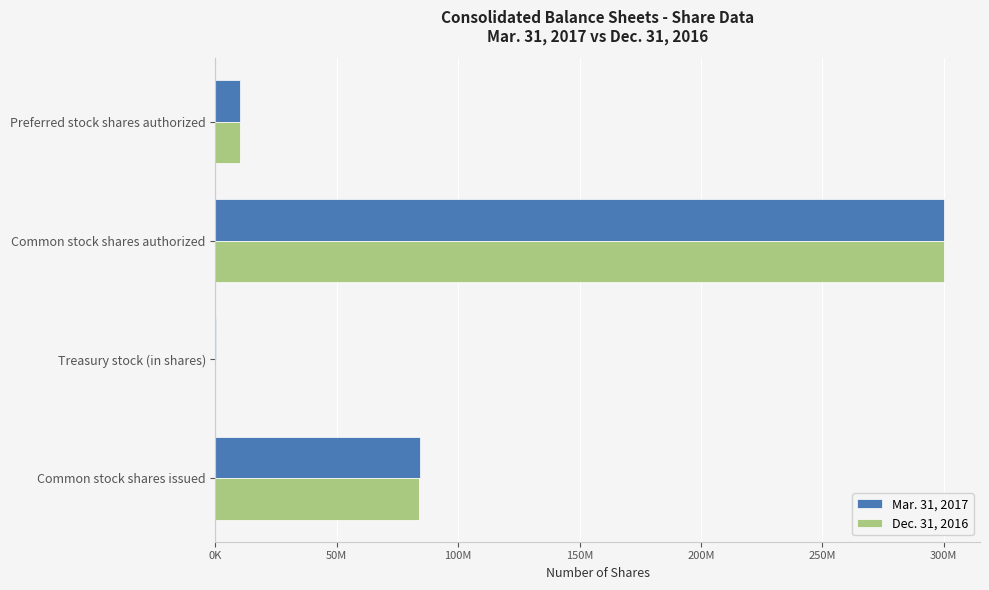

What are all the series names shown in the legend?

Mar. 31, 2017, Dec. 31, 2016